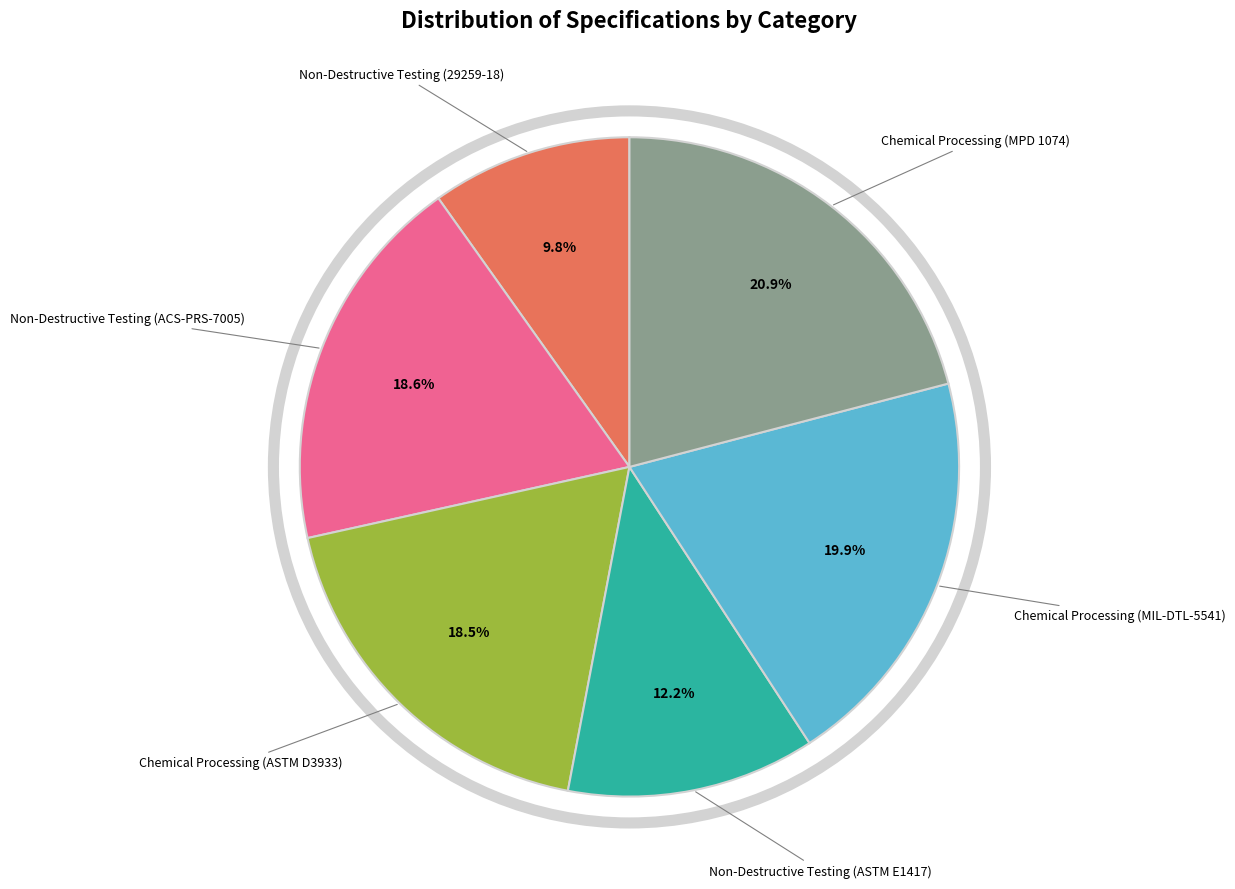

Is there a majority slice in this chart?

No